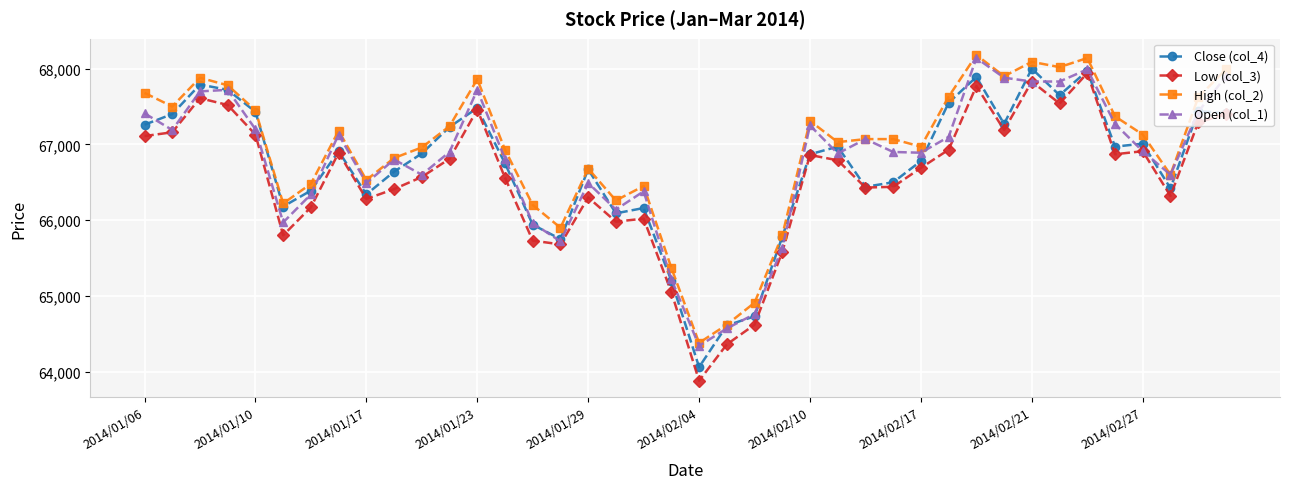

What is the difference between the maximum and minimum values in the Low (col_3) series?

4060